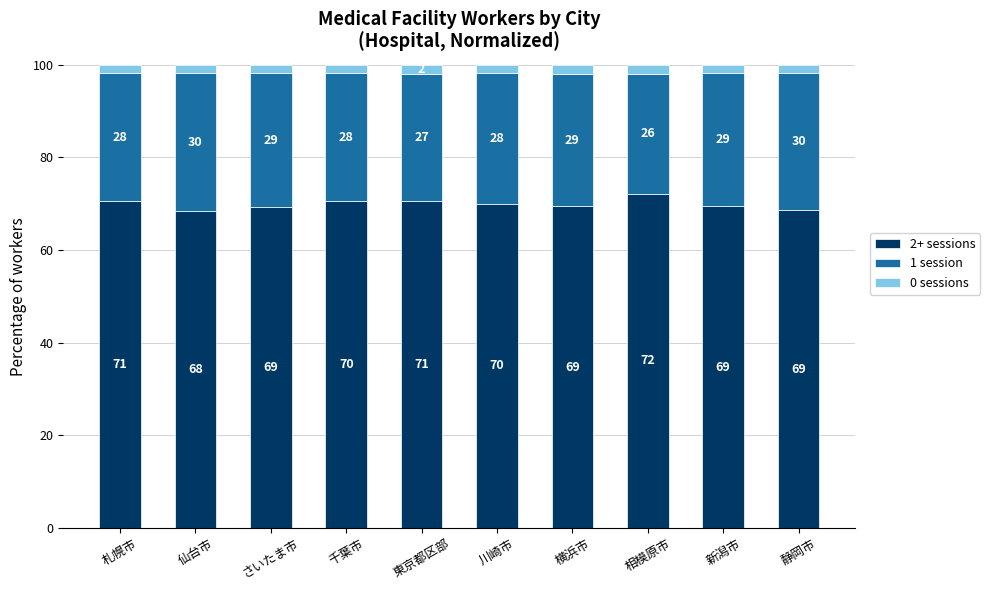

How many categories are shown in the chart?

10